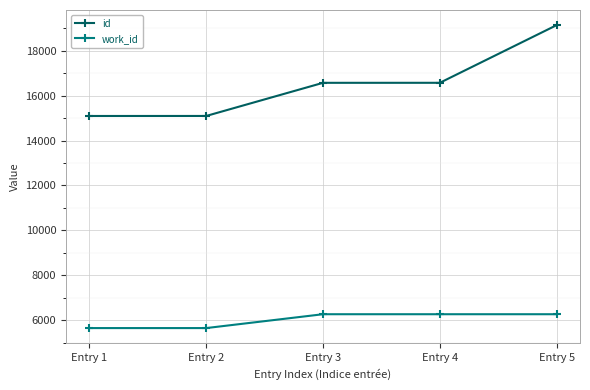

How many lines are shown in the chart?

2